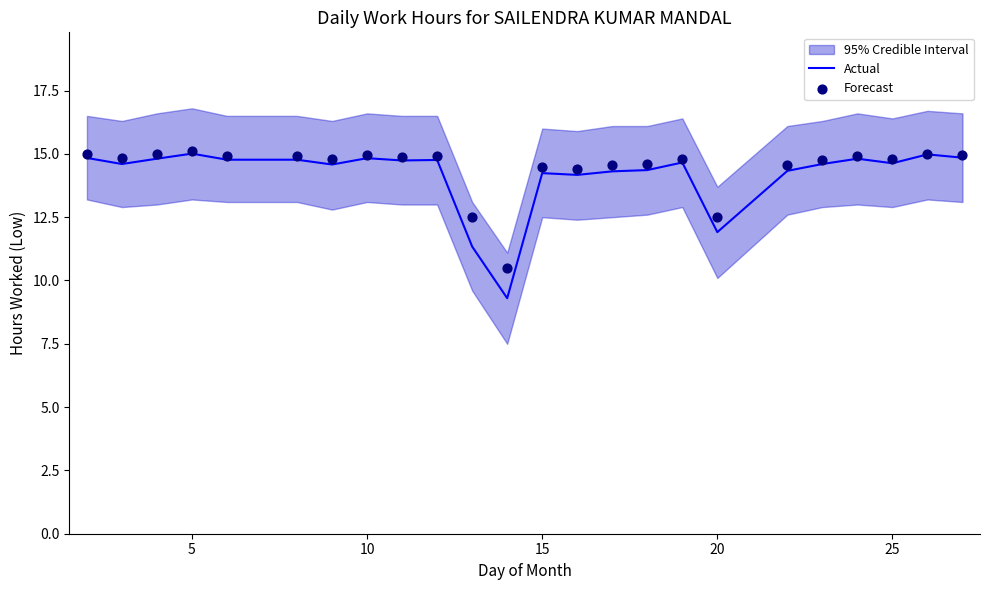

What is the maximum value for Actual?

15.0